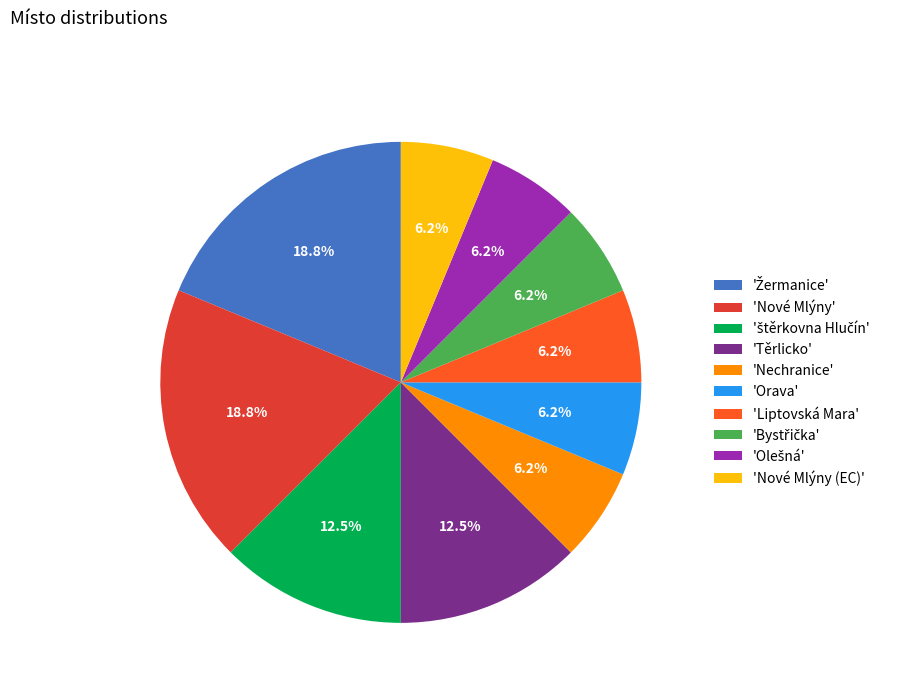

Count the number of slices in the pie.

10